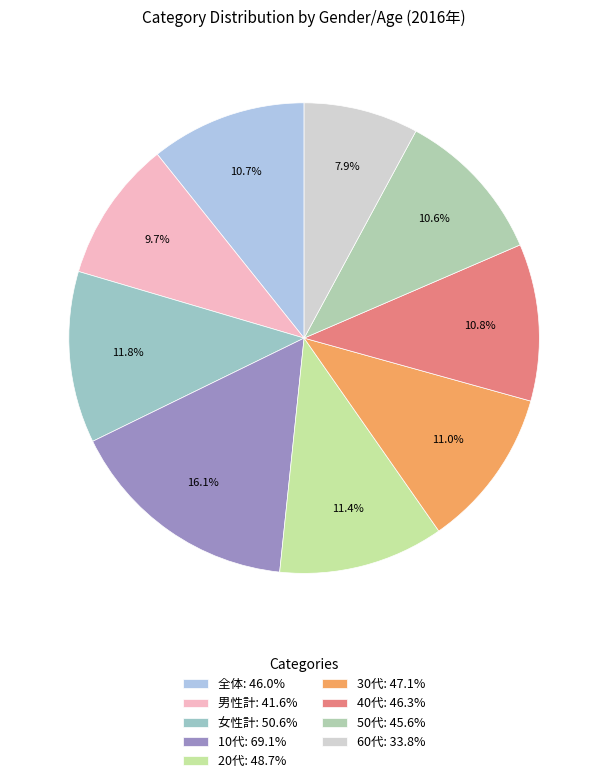

Which has a higher value, 50代 or 60代?

50代